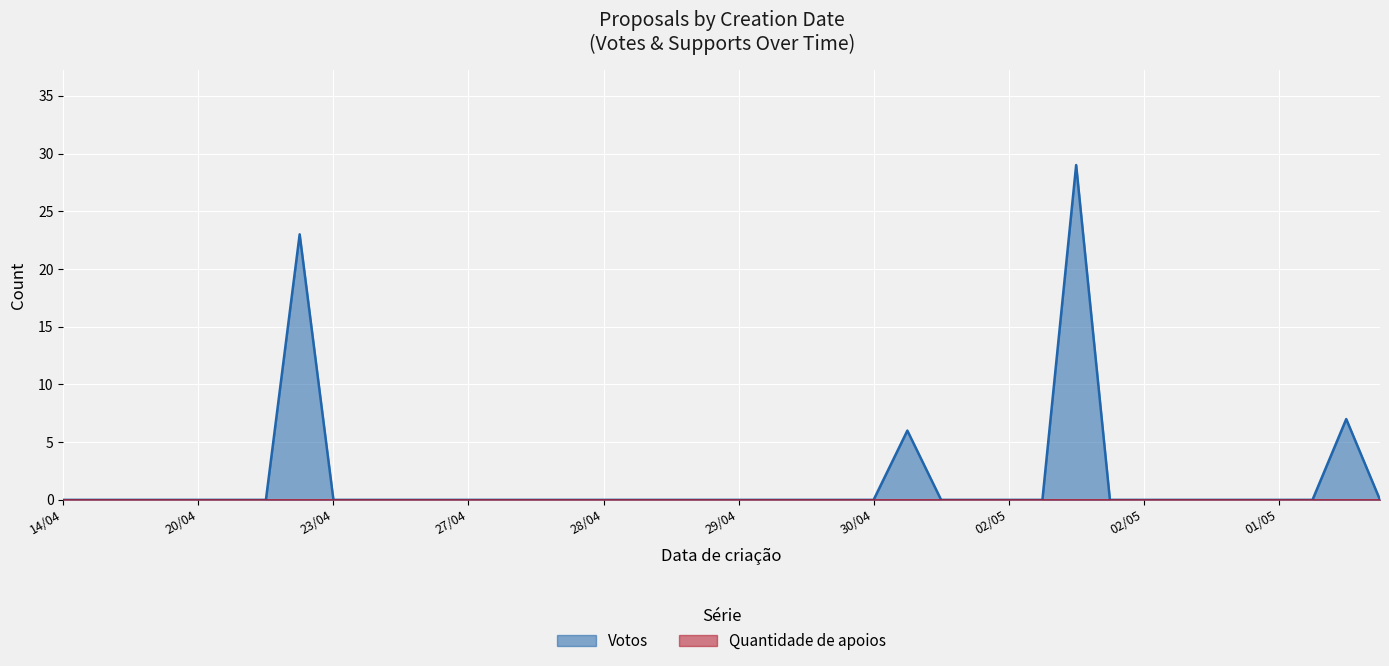

Which category has the lowest value across all series?

14/04